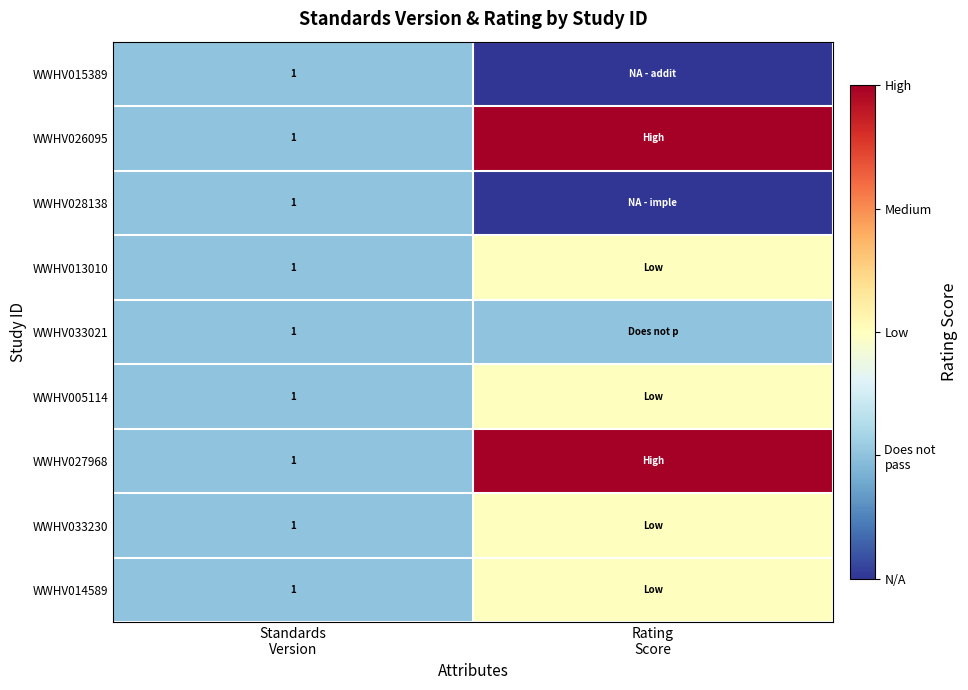

What is the maximum value shown in the chart?

4